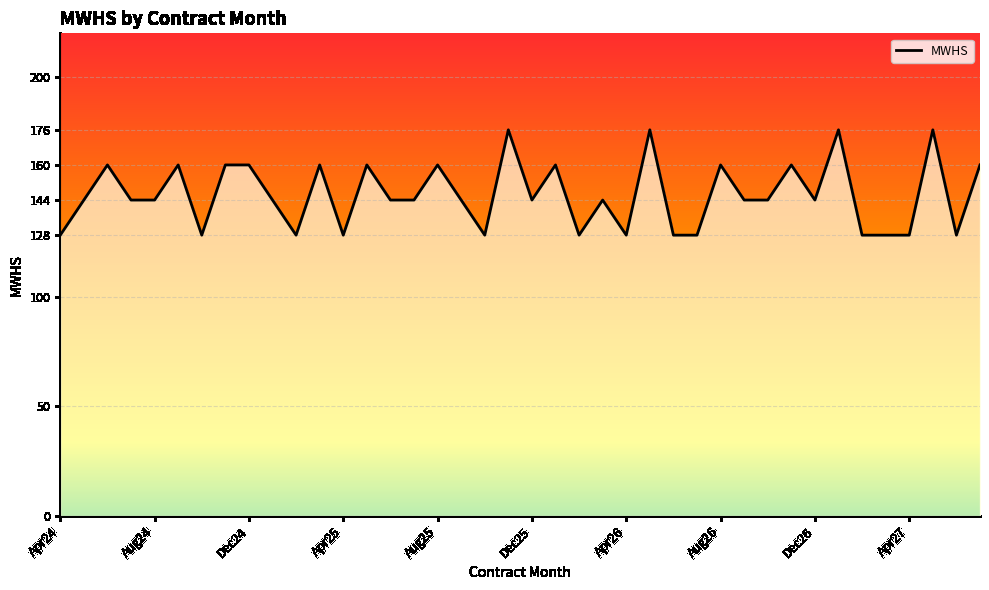

What is the minimum value shown in the chart?

128